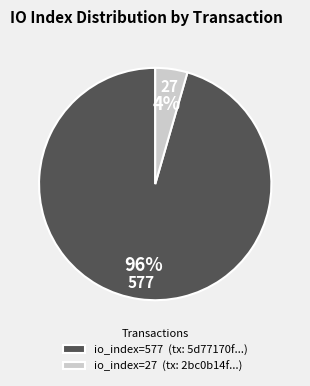

Do io_index=27 (tx: 2bc0b14f...) and io_index=577 (tx: 5d77170f...) together represent more than half of the pie?

Yes